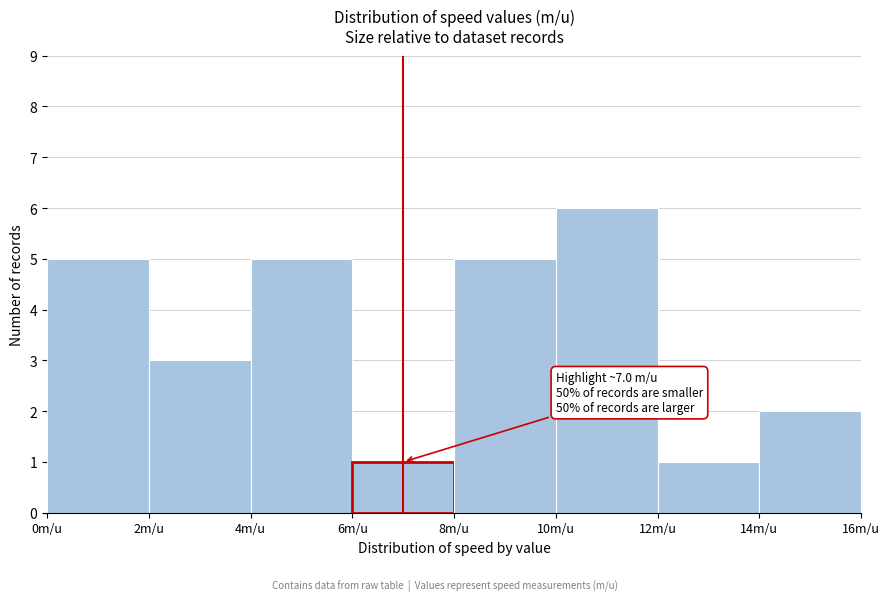

Over which range of the x-axis is the bar tallest?

10 to 12